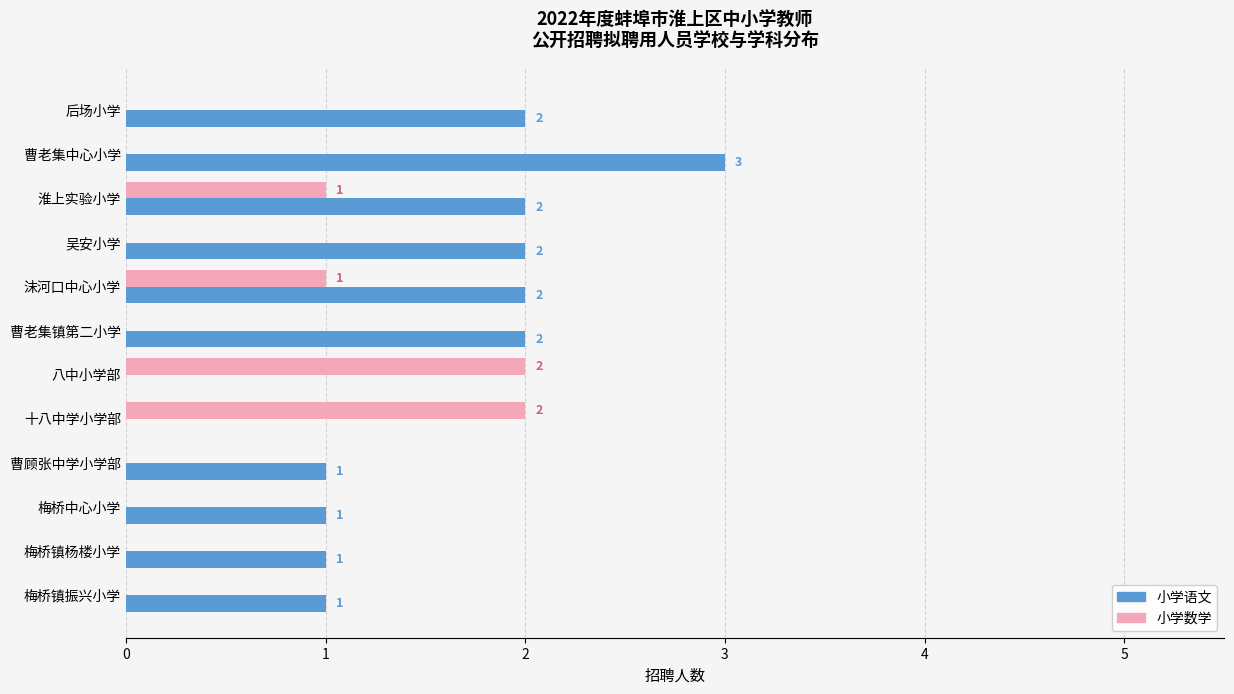

The value of 小学数学 at 曹老集中心小学 is 0. True or false?

True